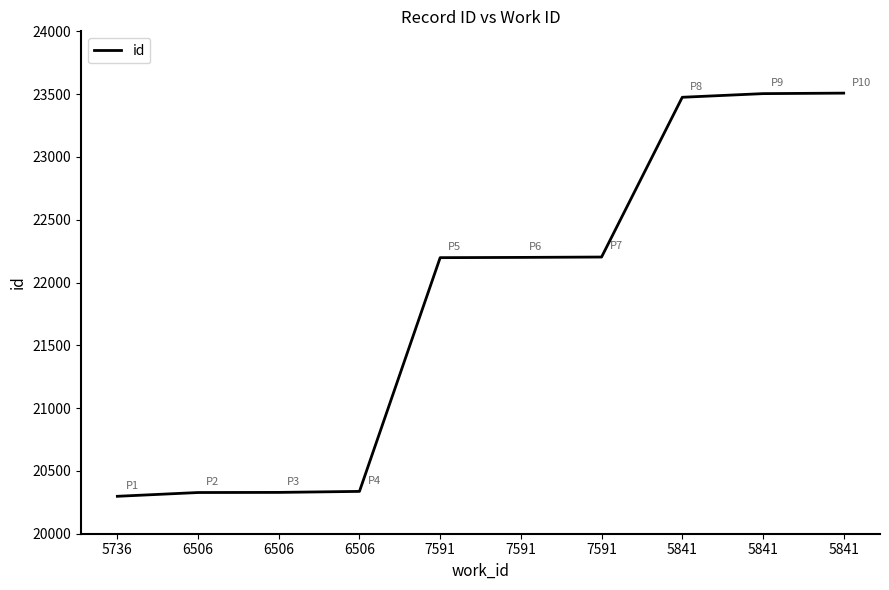

Reading left to right, extract all data points from this chart.

20298	20328	20329	20337	22198	22200	22203	23475	23504	23508